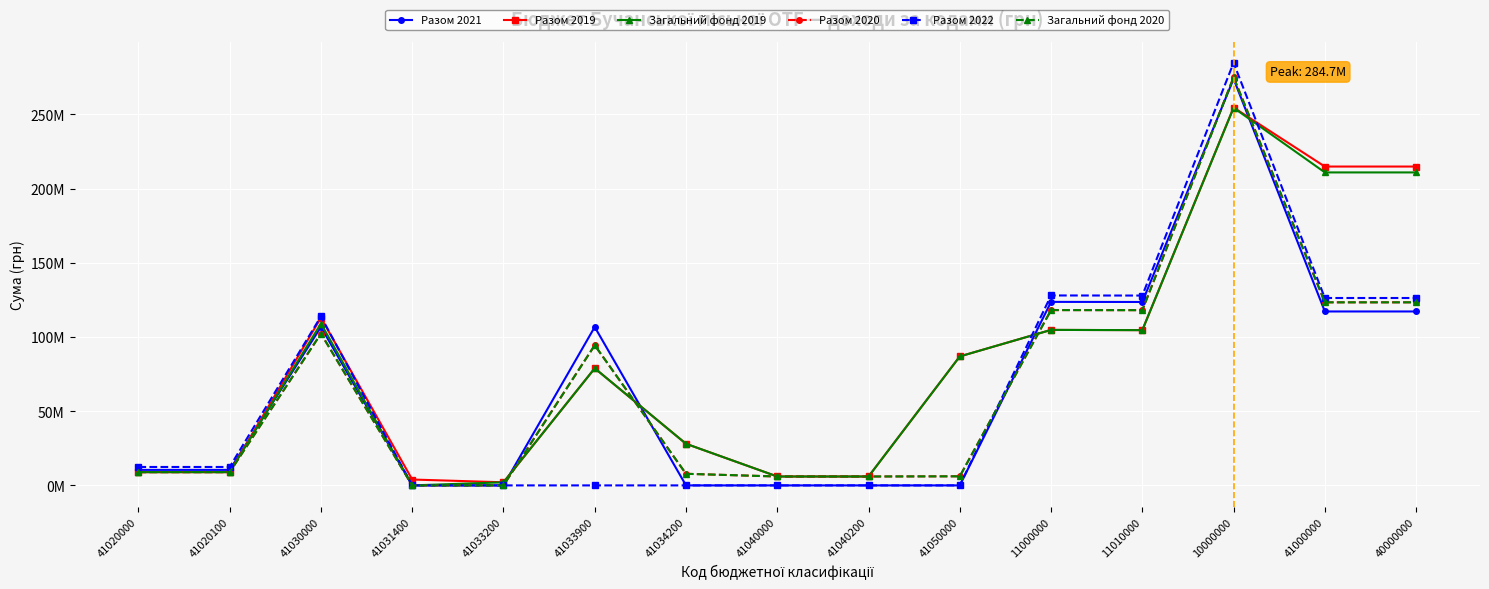

Does the chart display data point markers on the line(s)?

Yes